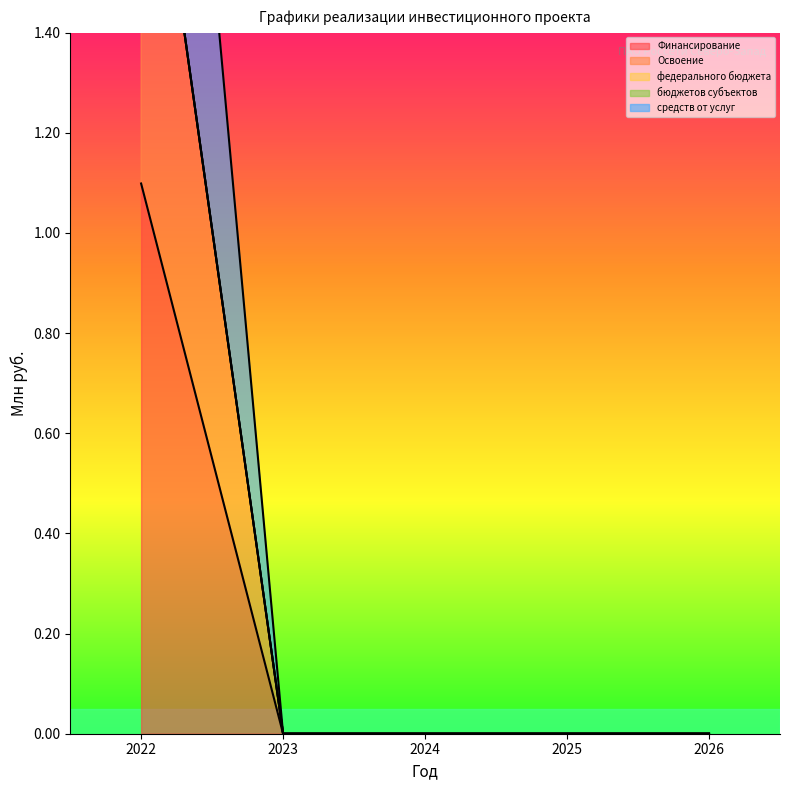

Does the chart have visible grid lines?

No